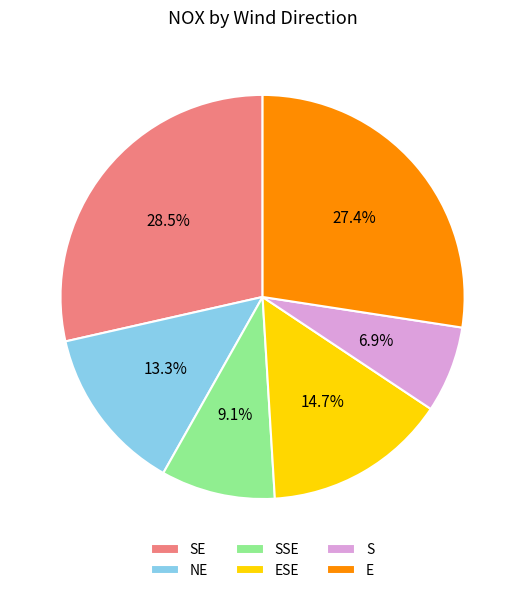

Which category has the smallest portion of the pie?

S